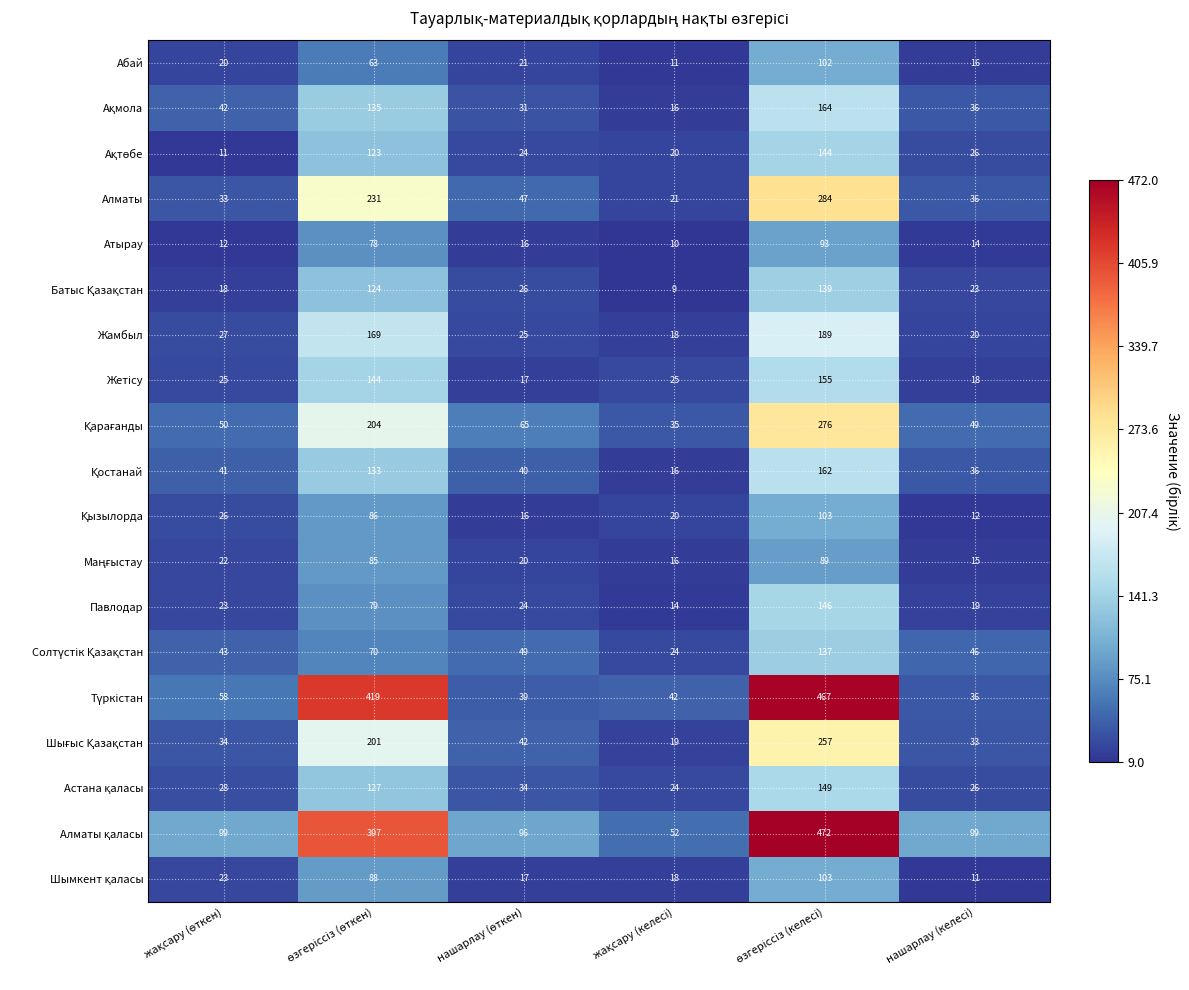

What is the difference between the maximum and minimum values in the Жамбыл series?

171